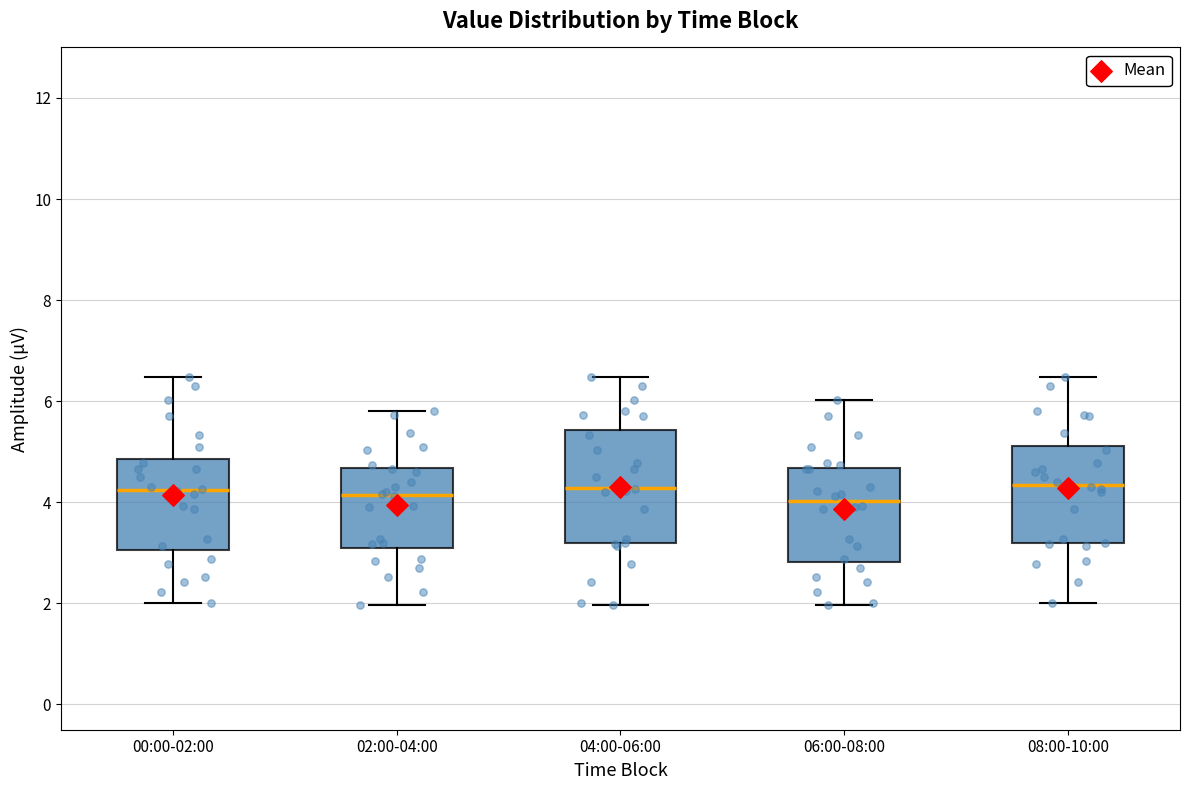

Where is the lower edge of the box for 02:00-04:00 on the y-axis? The values are not printed on the chart, so give them approximately, as read against the axis.

3.0